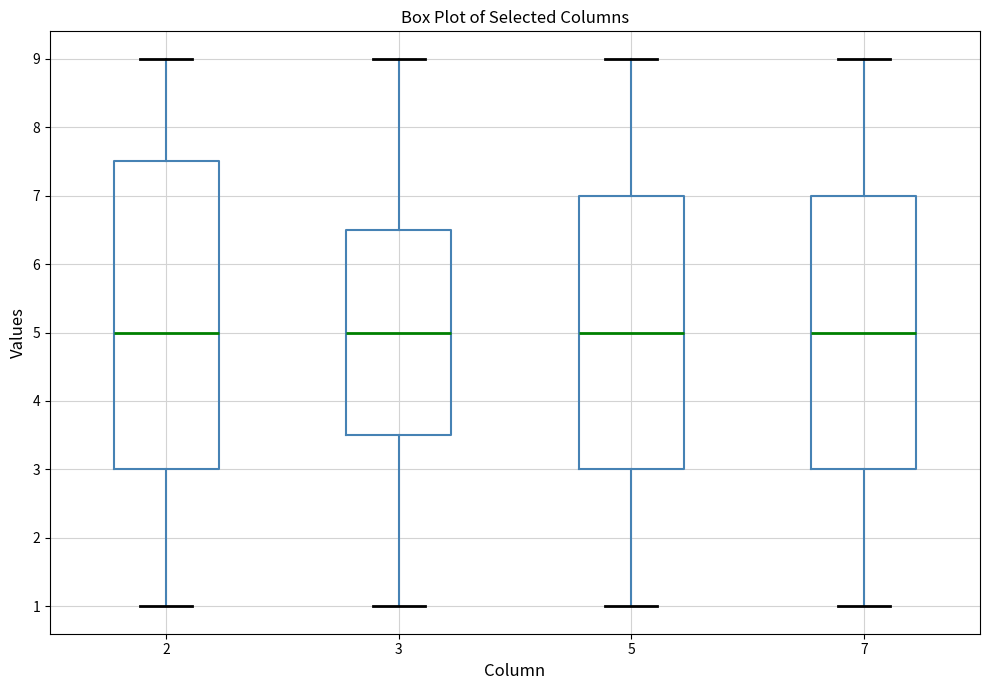

Where does the lower whisker of the box at x = 2 end on the y-axis? The values are not printed on the chart, so give them approximately, as read against the axis.

1.0